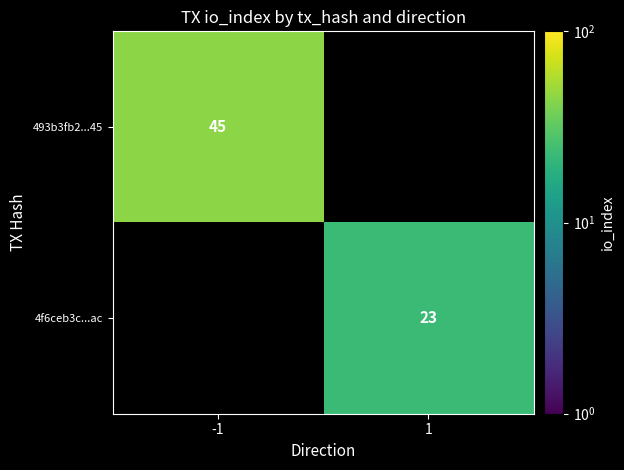

At which category does the chart reach its minimum across all series?

1